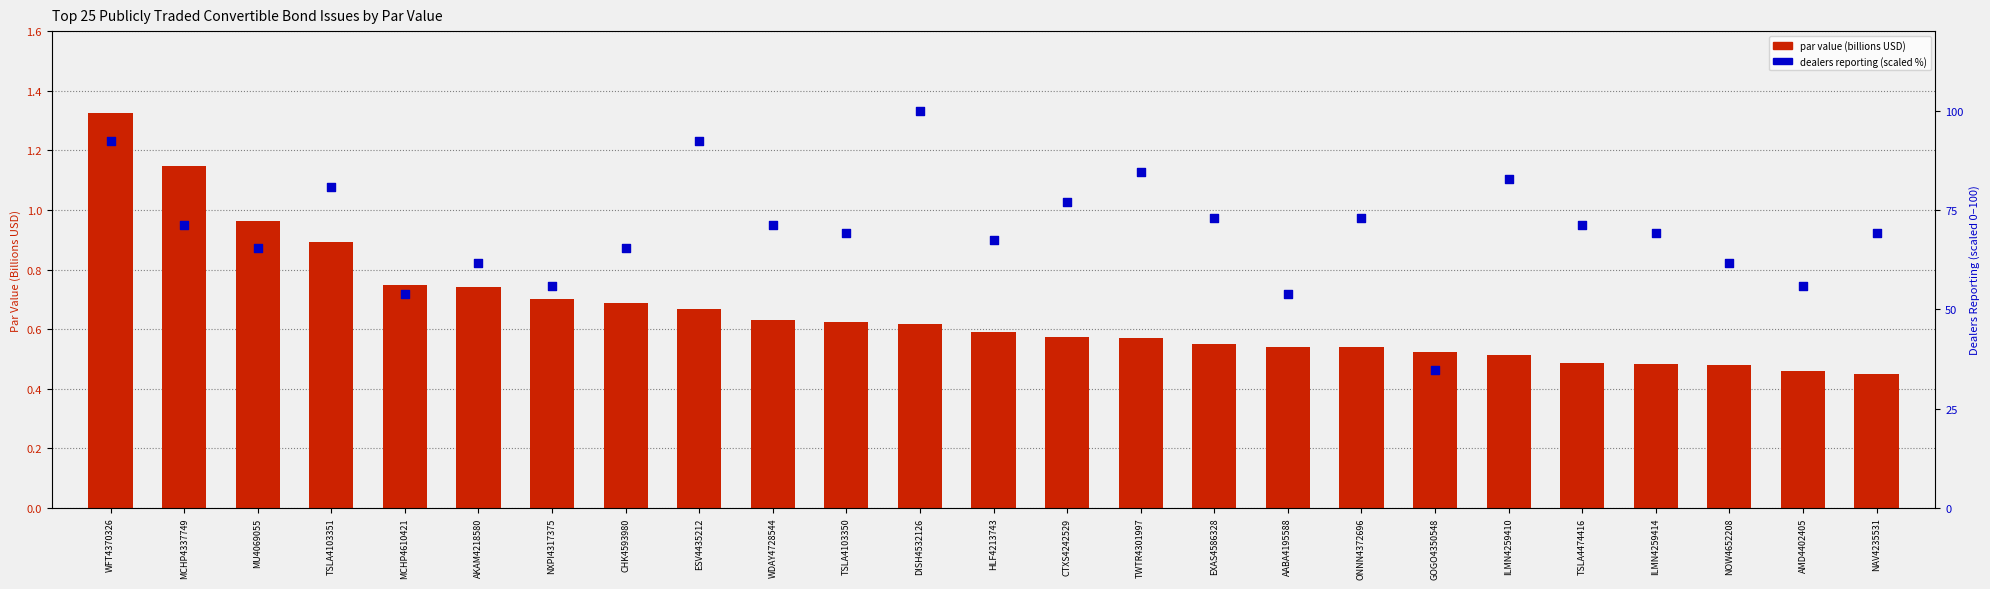

Which series contains the lowest Y value?

par value (billions USD)